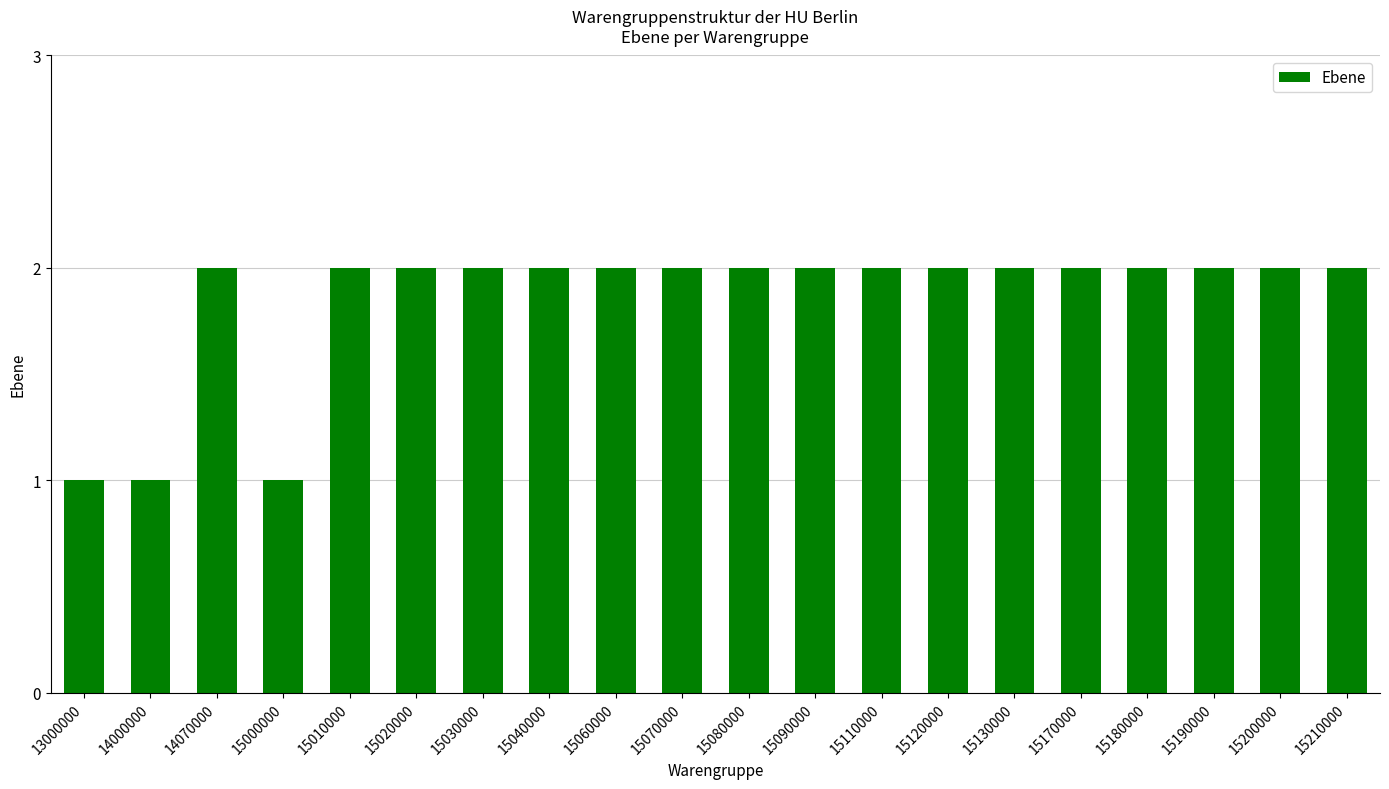

What is the sum of all values?

37